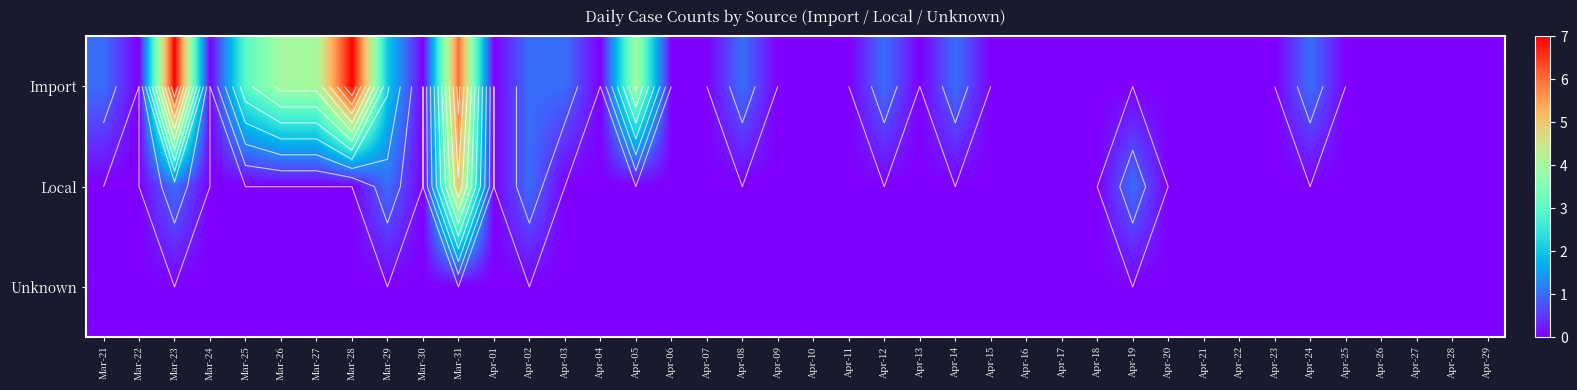

Which category has the highest value across all series?

Mar-23